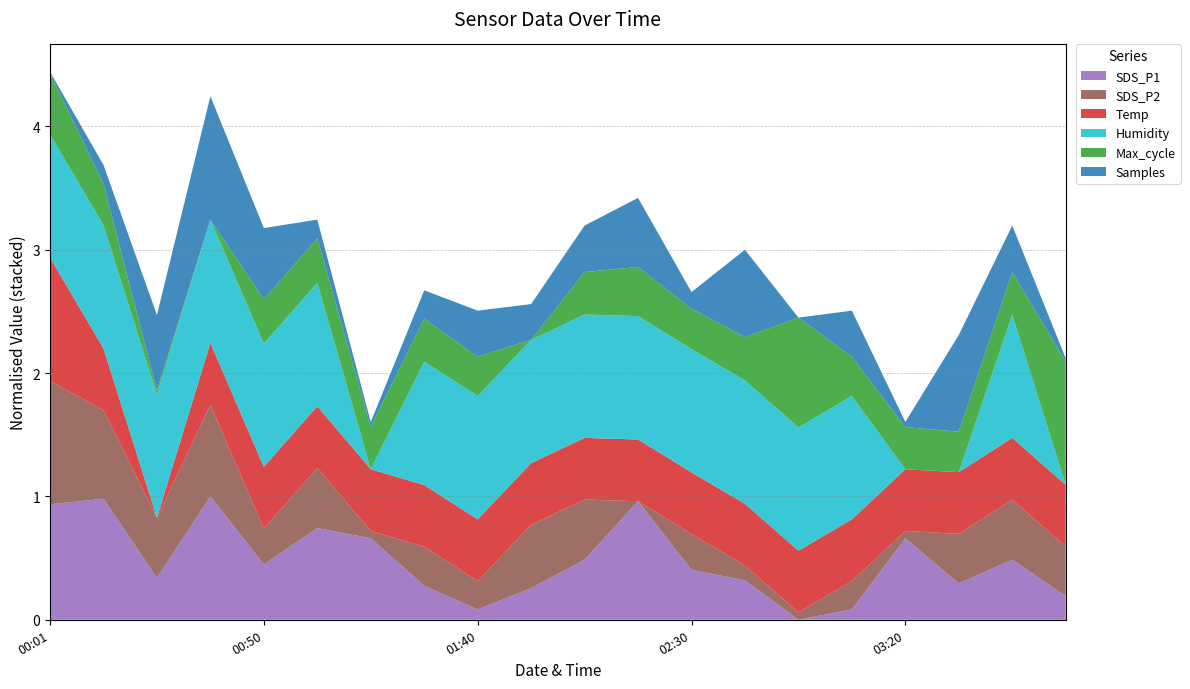

Does the chart have visible grid lines?

Yes